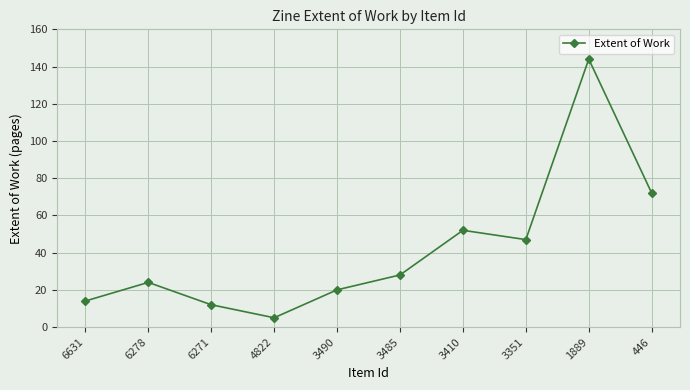

Does the chart have visible grid lines?

Yes